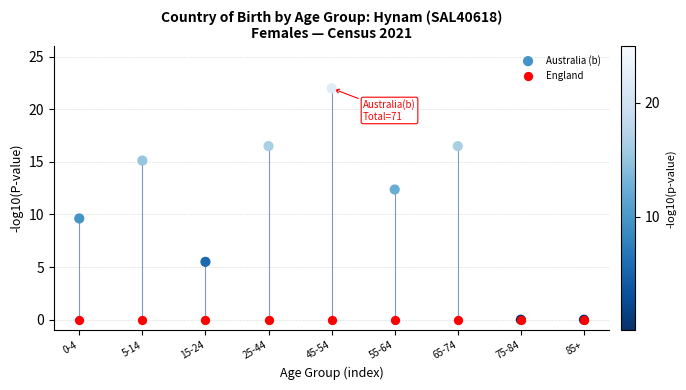

What are all the series names shown in the legend?

Australia (b), England